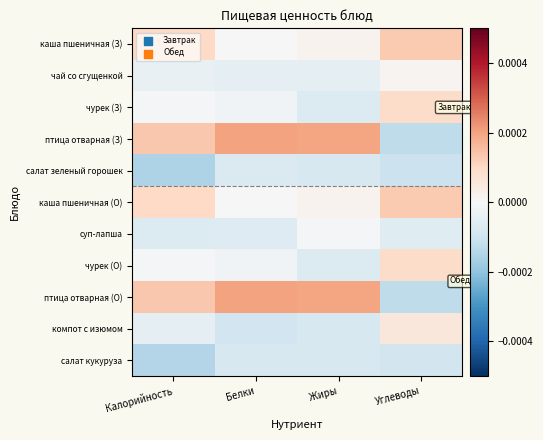

Which series has the largest range (max minus min)?

птица отварная (З)